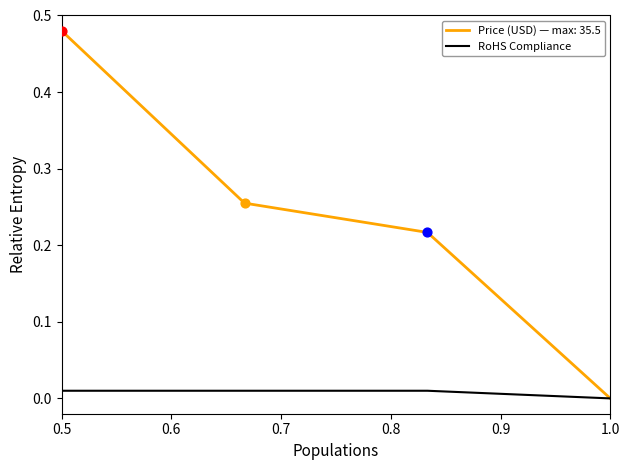

How many series are shown in this chart?

2